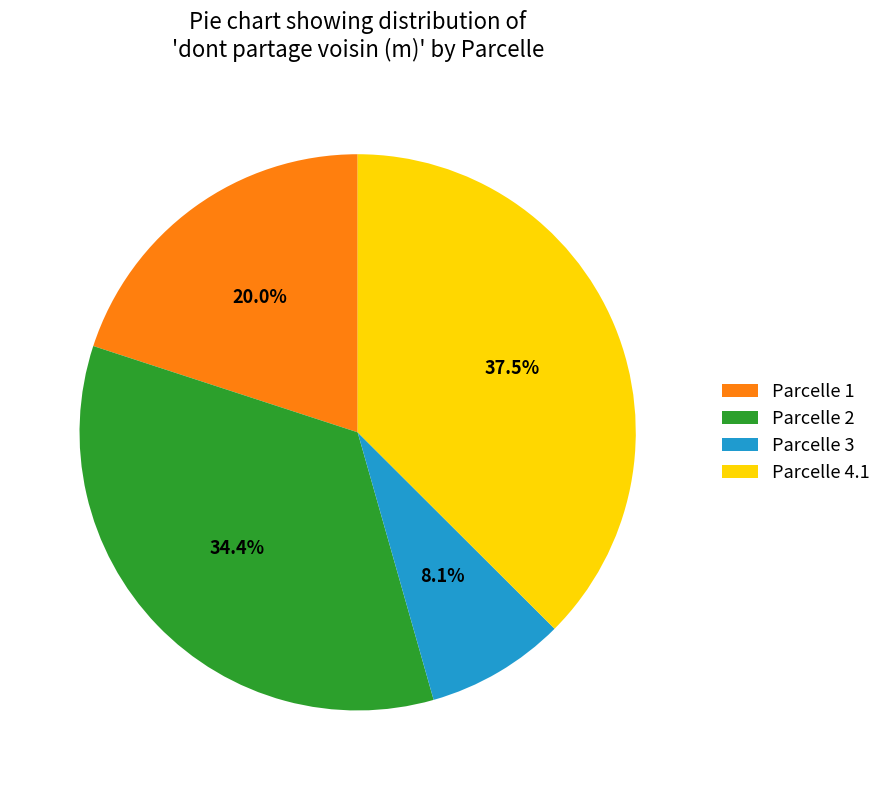

Is there a majority slice in this chart?

No